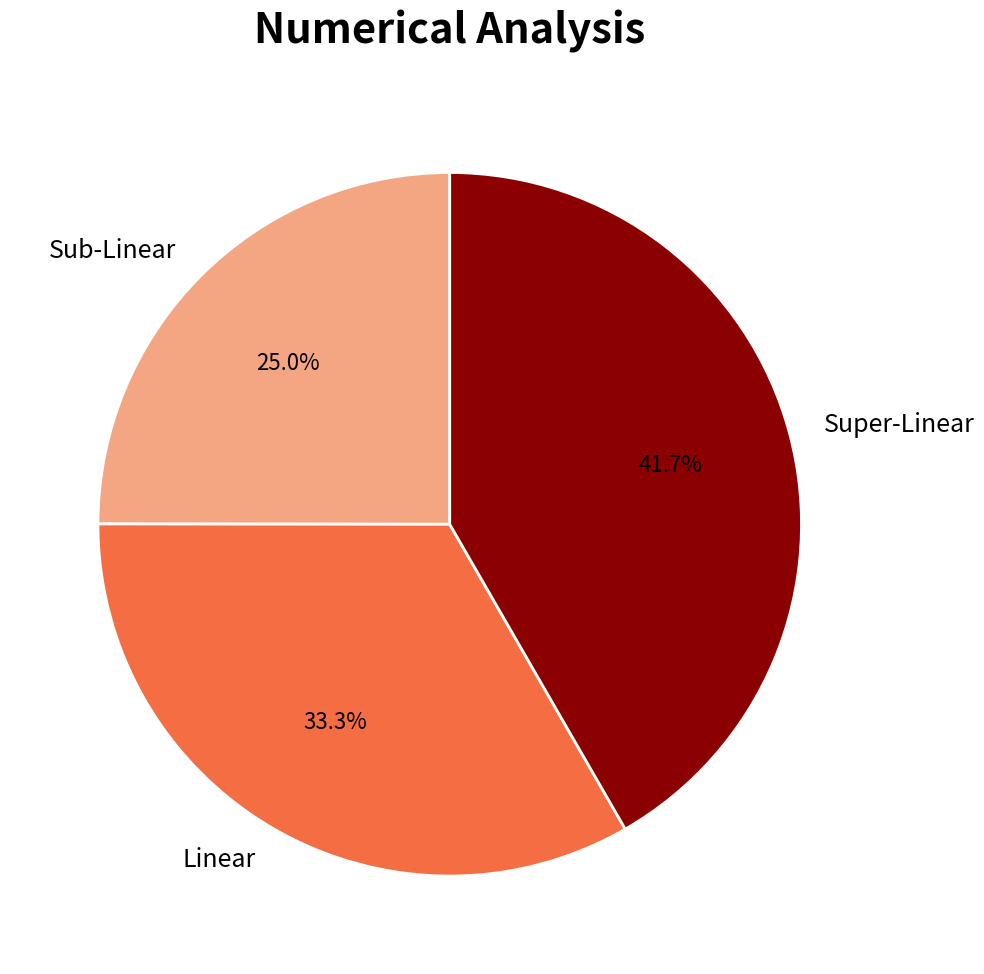

What is the largest slice in the pie chart?

Super-Linear